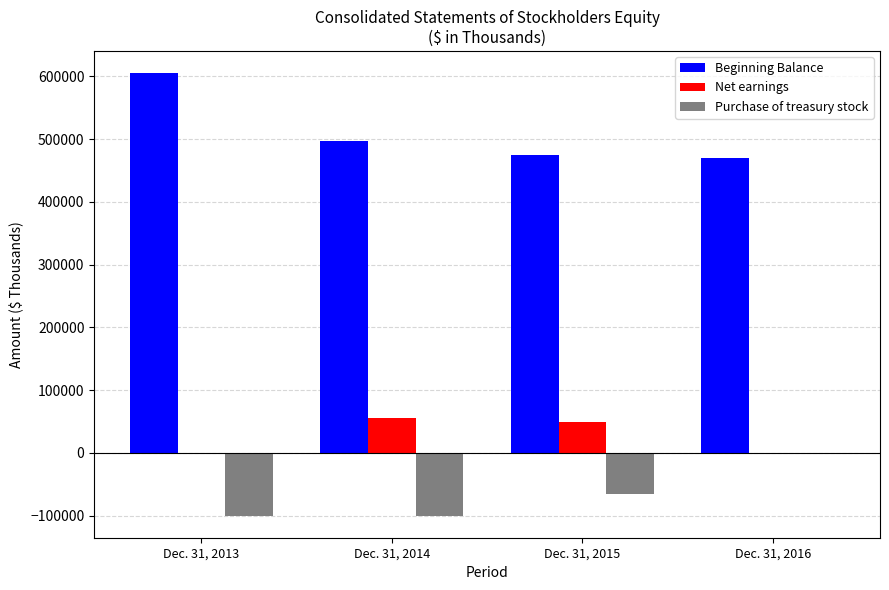

Which category has the highest value across all series?

Dec. 31, 2013